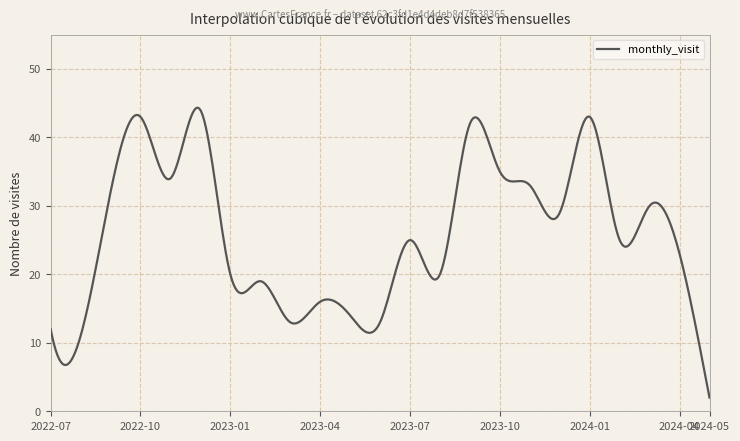

What is the maximum value shown in the chart?

44.3